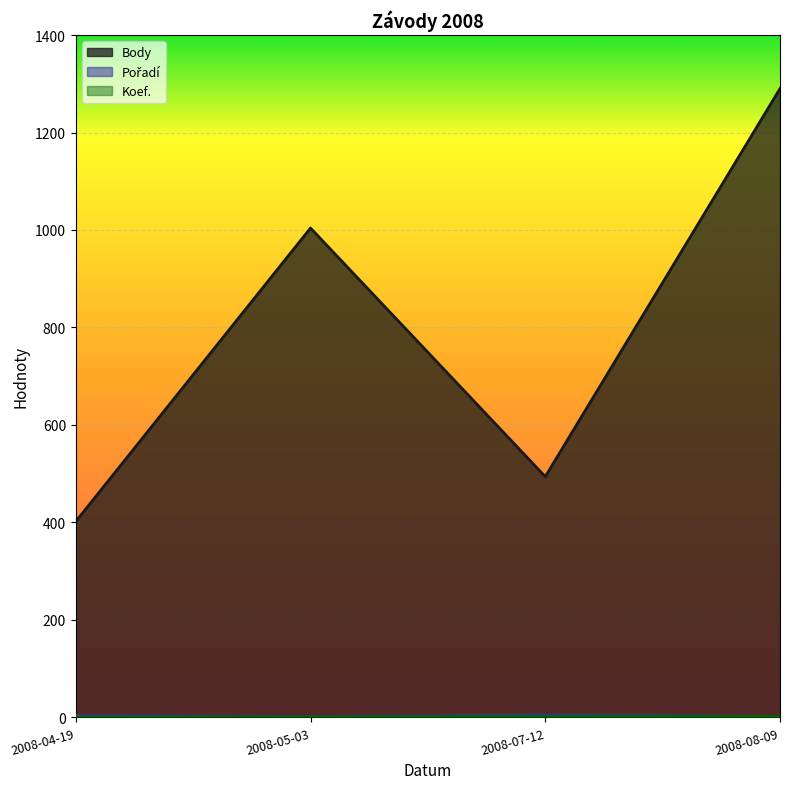

What is the difference between the second highest and minimum values in the Pořadí series?

3